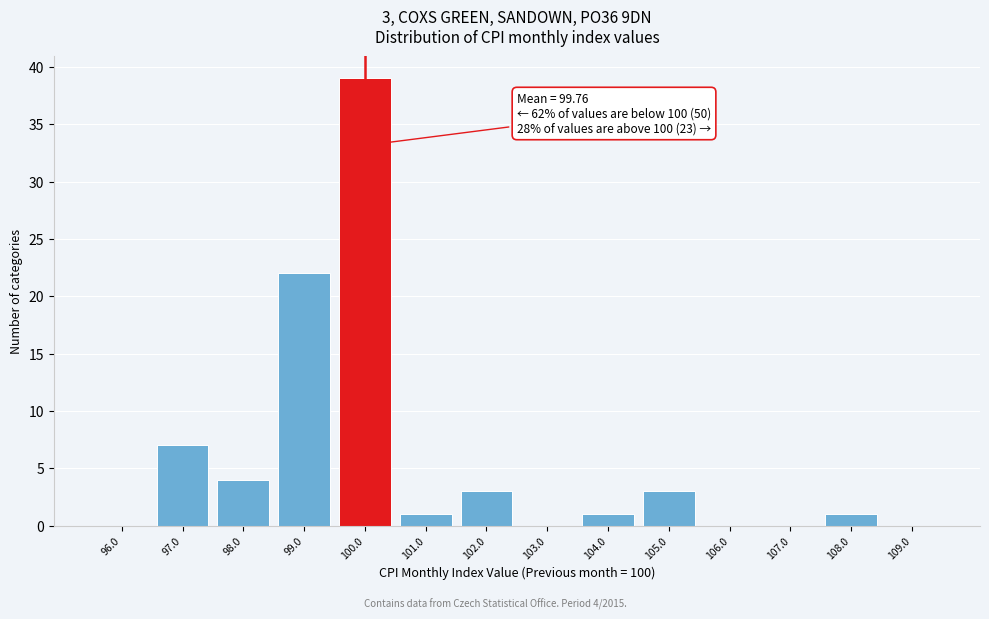

Over which range of the x-axis is the bar tallest?

99.5 to 100.5